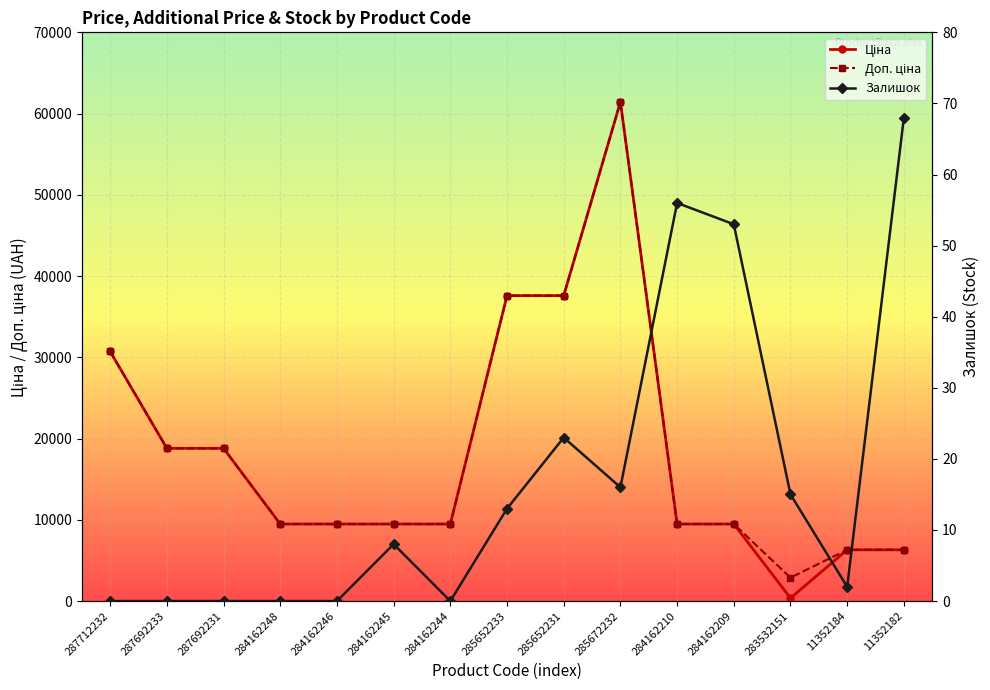

What is the label of the 8th point from the left?

285652233